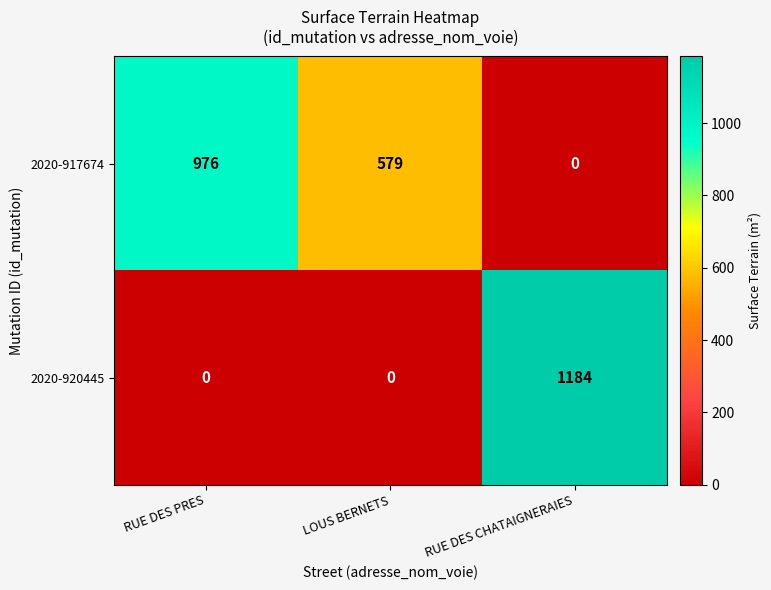

Which series changed the most between LOUS BERNETS and RUE DES CHATAIGNERAIES?

2020-920445